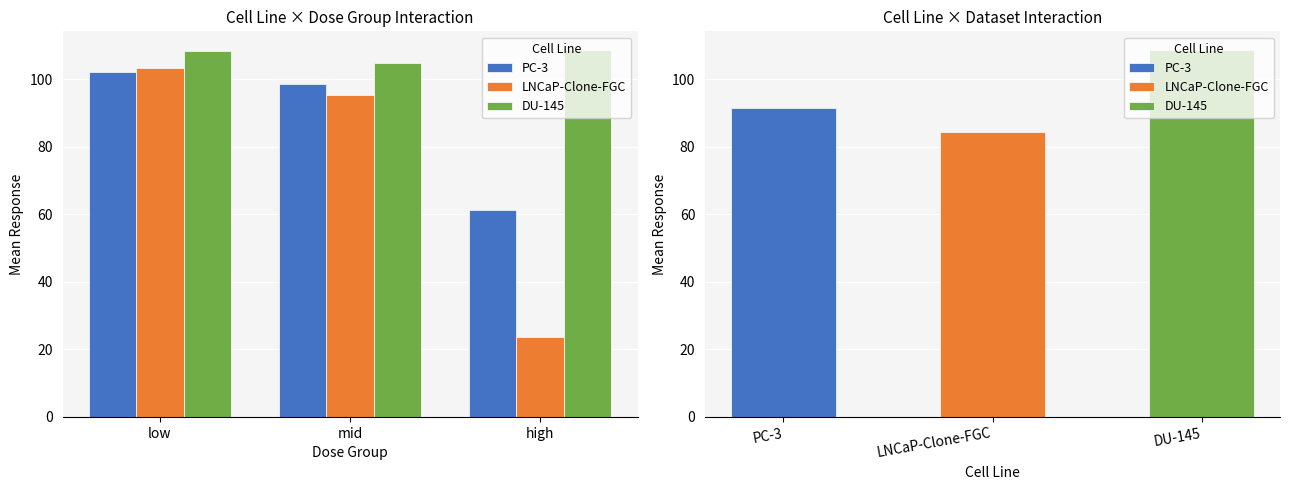

At which label does DU-145 first exceed 108?

low